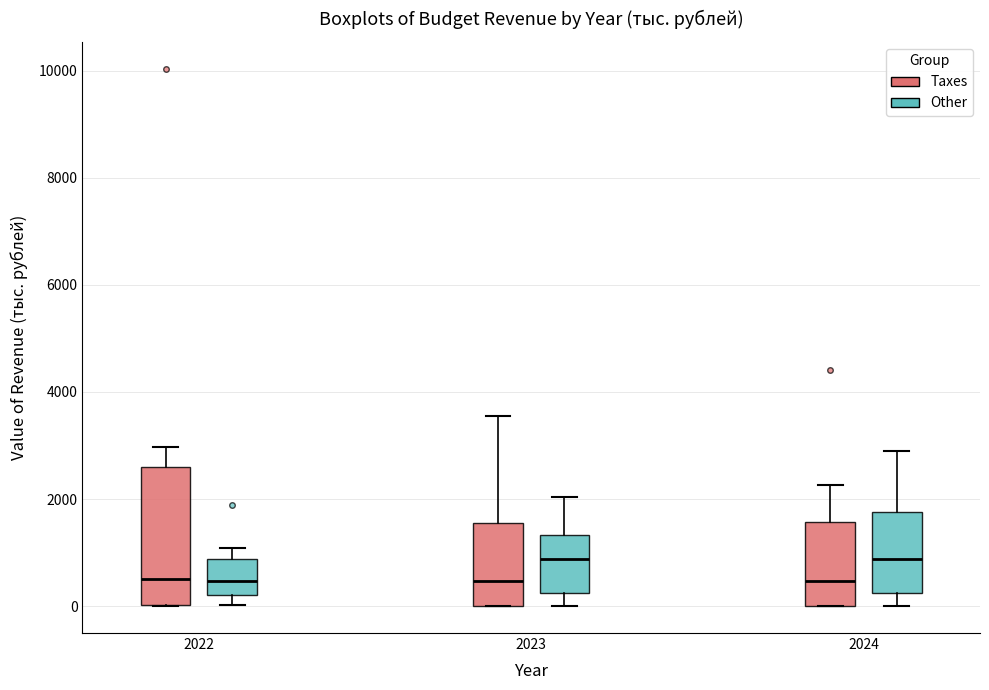

Where is the upper edge of the box for 2023 (Other) on the y-axis? The values are not printed on the chart, so give them approximately, as read against the axis.

1400